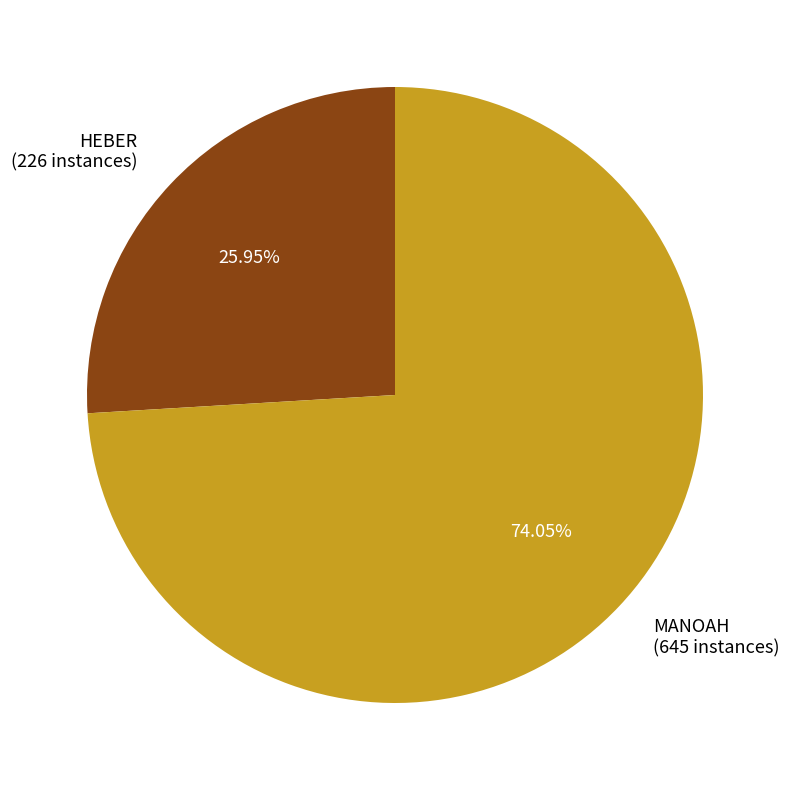

Does any single category account for the majority?

Yes